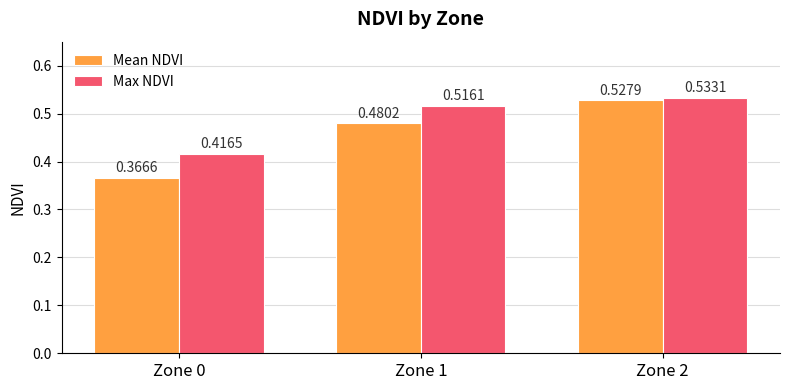

Is the value of Max NDVI at Zone 0 greater than the value of Mean NDVI at Zone 1?

No